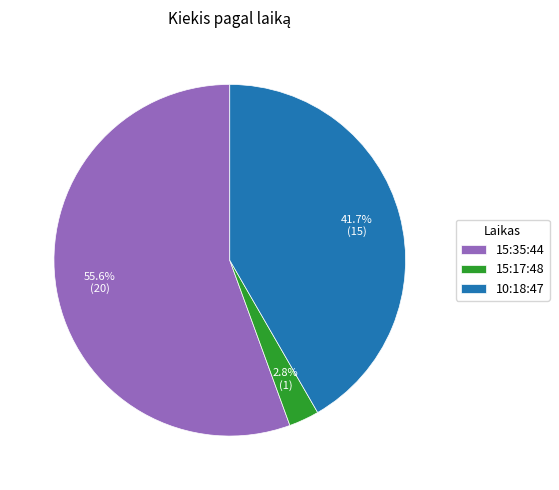

What is the largest slice in the pie chart?

15:35:44